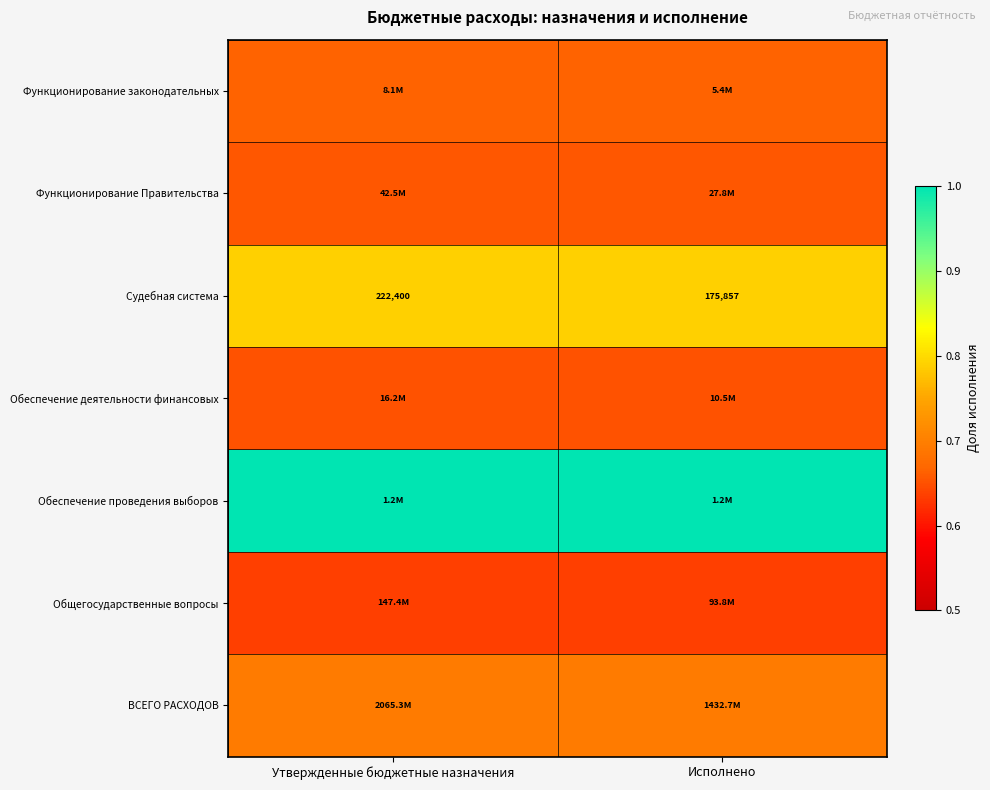

Where is Судебная система nearest to the value 199128?

Исполнено